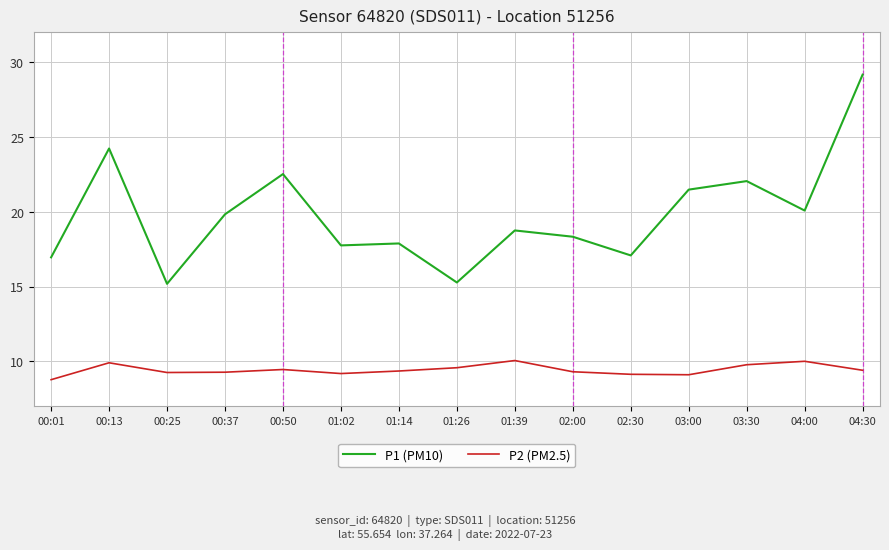

At which category is the sum across all series the highest?

04:30